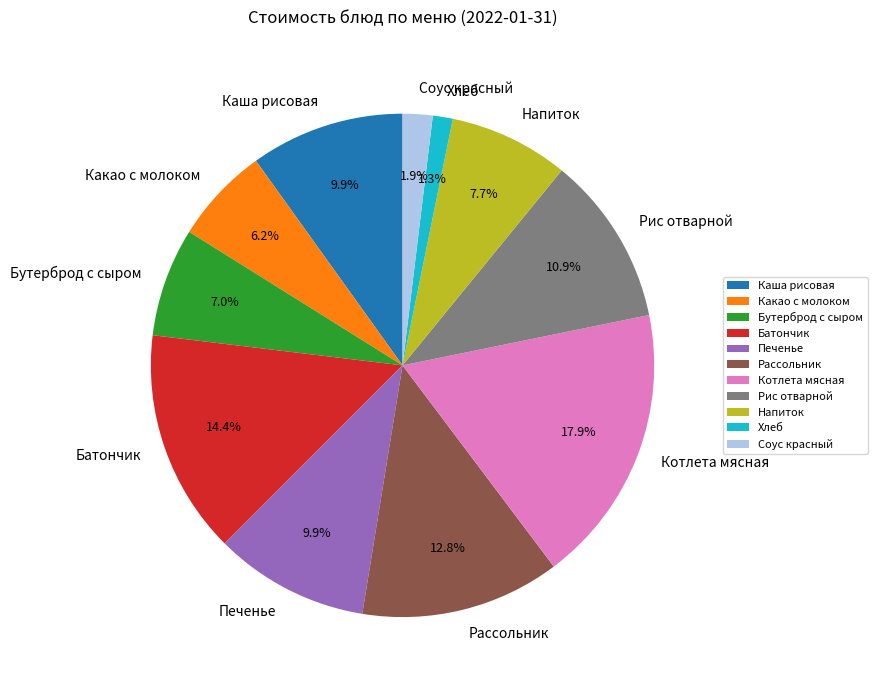

What is the largest slice in the pie chart?

Котлета мясная